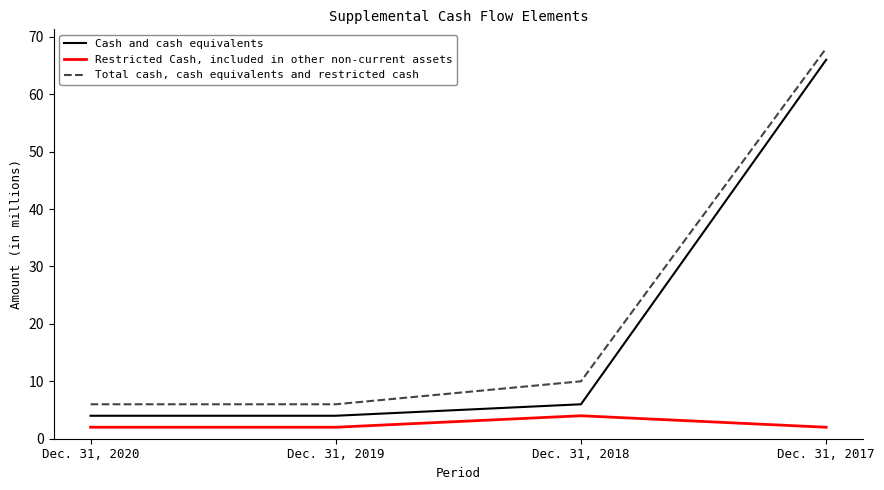

How many lines are shown in the chart?

3